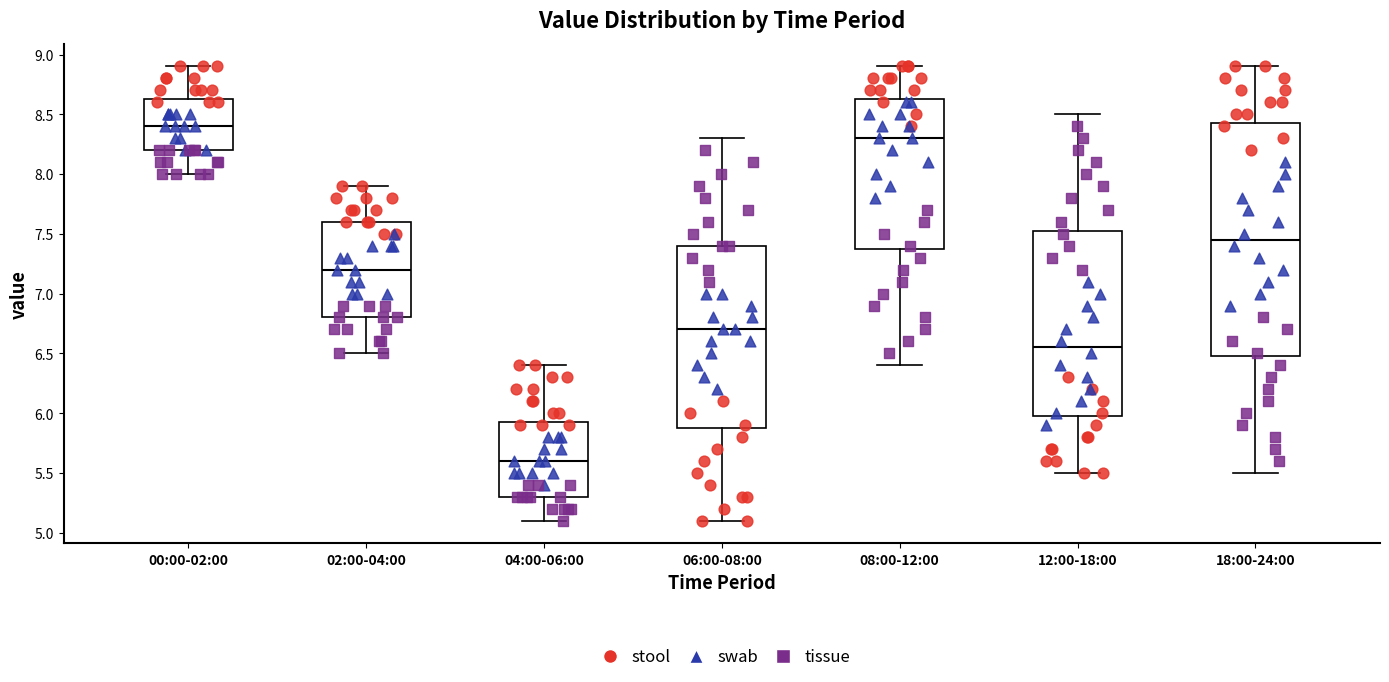

Reading left to right, transcribe this box plot: for each box, give where its median line is, the range the box spans, and where its two whiskers end, as read against the y-axis. The values are not printed on the chart, so give them approximately, as read against the axis.

00:00-02:00: median 8.40, box 8.20 to 8.65, whiskers 8.00 to 8.90
02:00-04:00: median 7.20, box 6.80 to 7.60, whiskers 6.50 to 7.90
04:00-06:00: median 5.60, box 5.30 to 5.95, whiskers 5.10 to 6.40
06:00-08:00: median 6.70, box 5.90 to 7.40, whiskers 5.10 to 8.30
08:00-12:00: median 8.30, box 7.40 to 8.65, whiskers 6.40 to 8.90
12:00-18:00: median 6.55, box 6.00 to 7.55, whiskers 5.50 to 8.50
18:00-24:00: median 7.45, box 6.50 to 8.45, whiskers 5.50 to 8.90